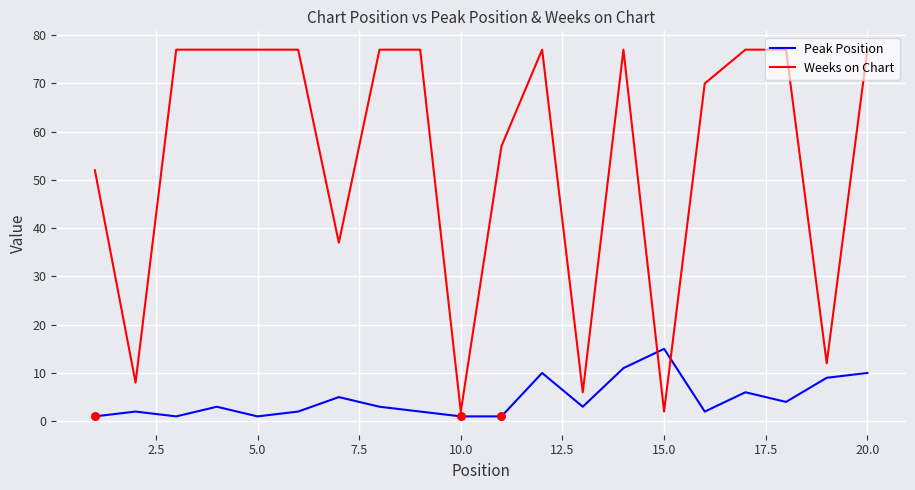

Which series has the widest spread of values?

Weeks on Chart